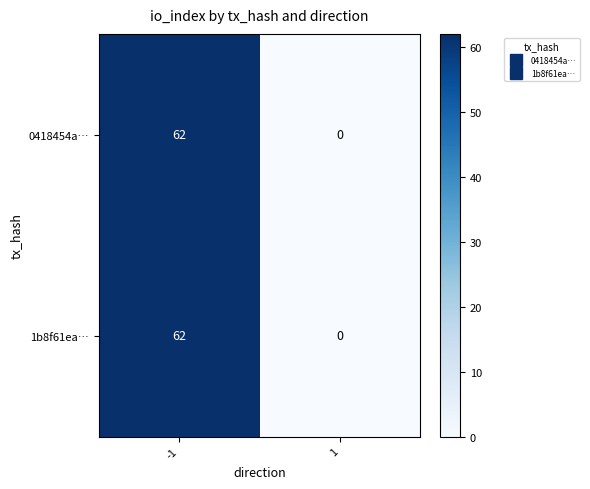

Is it true that 1b8f61ea… equals 0 at 1?

True